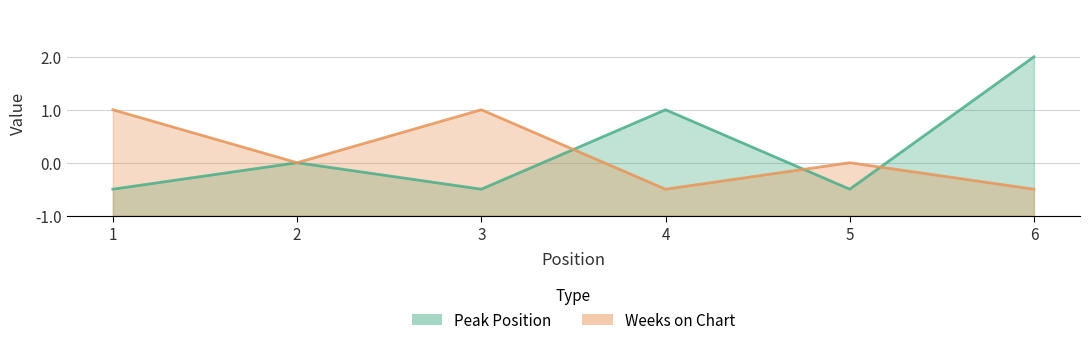

Does the chart display data point markers on the line(s)?

No